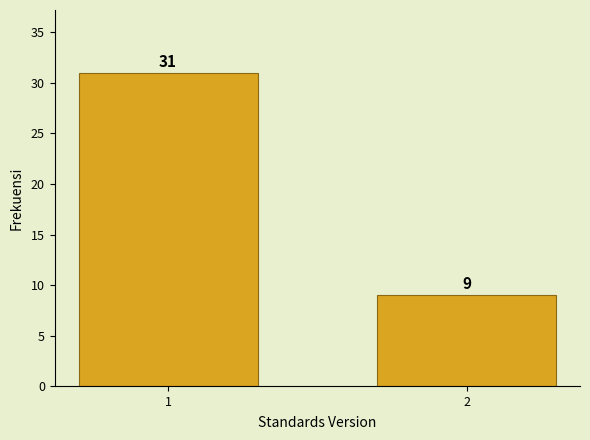

Reading left to right, what are all the values shown in this chart?

31	9